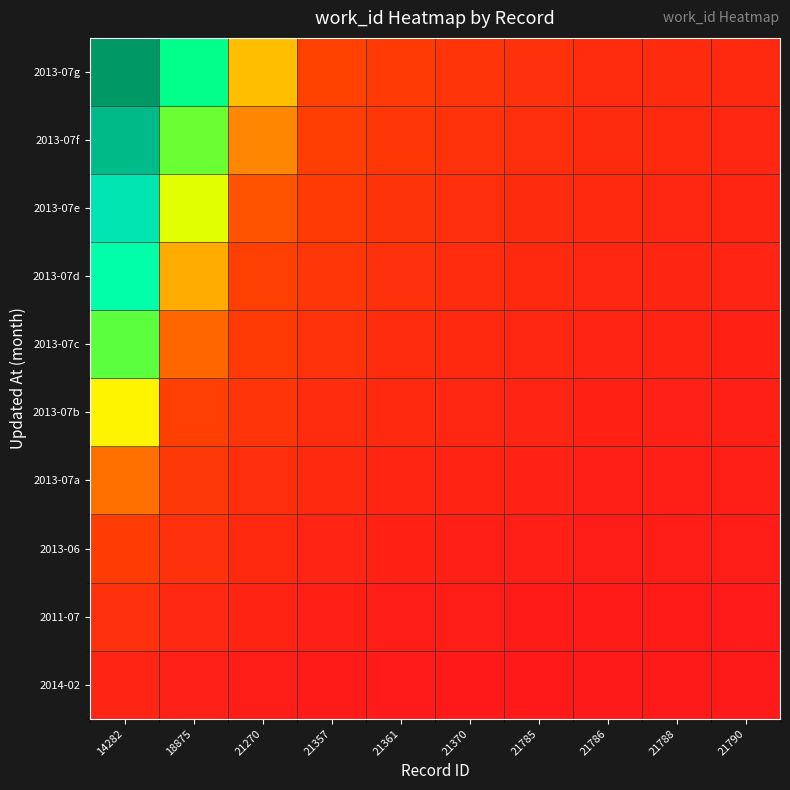

Reading left to right, list all the values displayed in this chart.

2014-02: 14282=5318.0	18875=3498.5	21270=2497.3	21357=1874.5	21361=1499.6	21370=1249.7	21785=1078.0	21786=943.2	21788=838.4	21790=754.6
2011-07: 14282=10636.0	18875=6997.0	21270=4994.7	21357=3749.0	21361=2999.2	21370=2499.3	21785=2156.0	21786=1886.5	21788=1676.9	21790=1509.2
2013-06: 14282=15954.0	18875=10495.5	21270=7492.0	21357=5623.5	21361=4498.8	21370=3749.0	21785=3234.0	21786=2829.8	21788=2515.3	21790=2263.8
2013-07a: 14282=21272.0	18875=13994.0	21270=9989.3	21357=7498.0	21361=5998.4	21370=4998.7	21785=4312.0	21786=3773.0	21788=3353.8	21790=3018.4
2013-07b: 14282=26590.0	18875=17492.5	21270=12486.7	21357=9372.5	21361=7498.0	21370=6248.3	21785=5390.0	21786=4716.2	21788=4192.2	21790=3773.0
2013-07c: 14282=31908.0	18875=20991.0	21270=14984.0	21357=11247.0	21361=8997.6	21370=7498.0	21785=6468.0	21786=5659.5	21788=5030.7	21790=4527.6
2013-07d: 14282=37226.0	18875=24489.5	21270=17481.3	21357=13121.5	21361=10497.2	21370=8747.7	21785=7546.0	21786=6602.8	21788=5869.1	21790=5282.2
2013-07e: 14282=42544.0	18875=27988.0	21270=19978.7	21357=14996.0	21361=11996.8	21370=9997.3	21785=8624.0	21786=7546.0	21788=6707.6	21790=6036.8
2013-07f: 14282=47862.0	18875=31486.5	21270=22476.0	21357=16870.5	21361=13496.4	21370=11247.0	21785=9702.0	21786=8489.2	21788=7546.0	21790=6791.4
2013-07g: 14282=53180.0	18875=34985.0	21270=24973.3	21357=18745.0	21361=14996.0	21370=12496.7	21785=10780.0	21786=9432.5	21788=8384.4	21790=7546.0